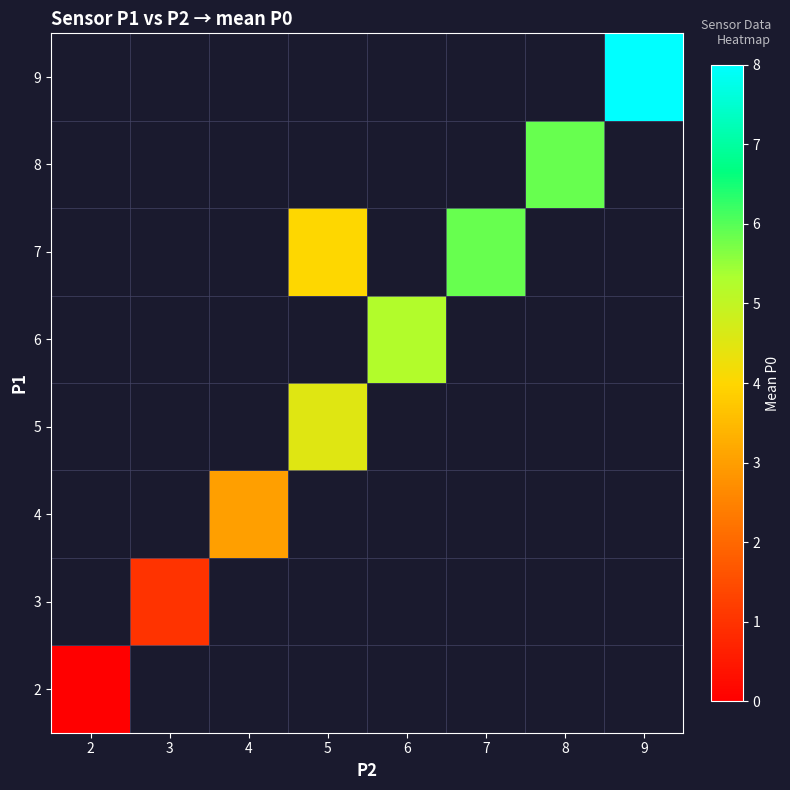

Count the number of categories in the chart.

8